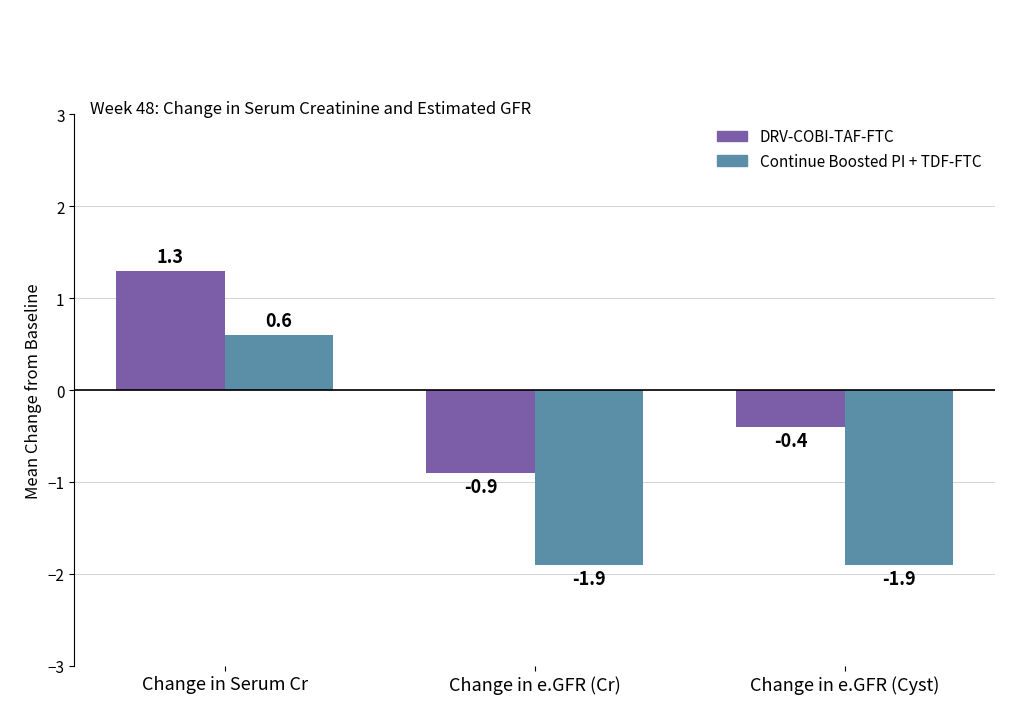

What is the minimum value shown in the chart?

-1.9